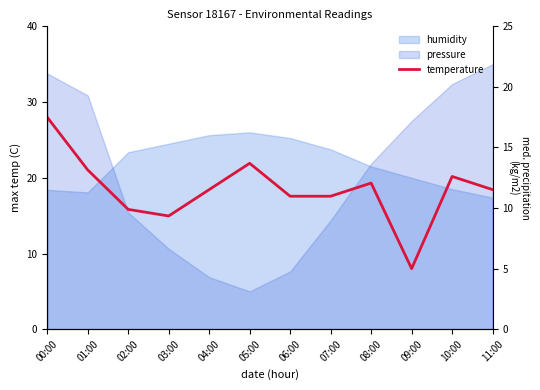

How many data points does each series have?

12